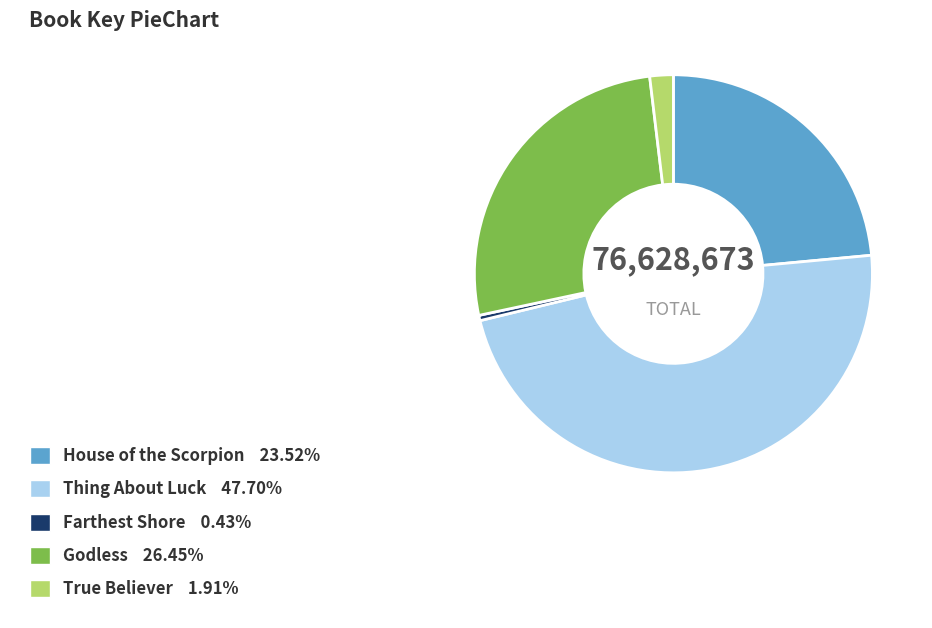

How many slices are in this pie chart?

5